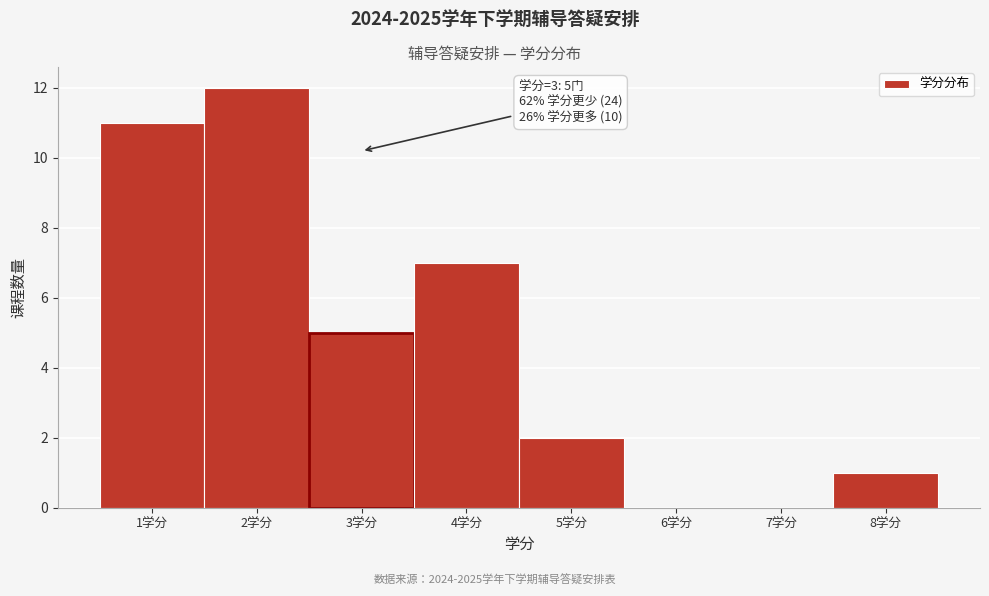

Which range on the x-axis has the tallest bar?

1.5 to 2.5